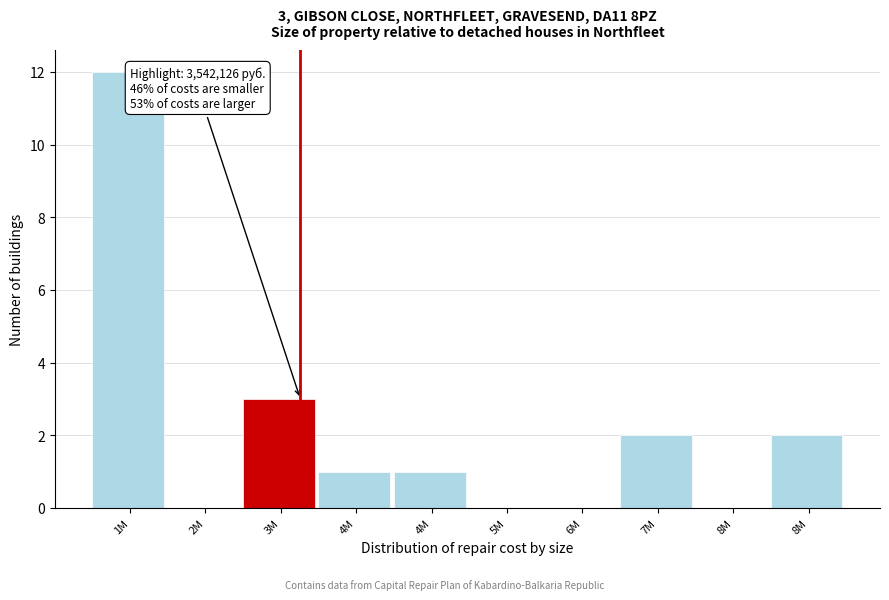

Are the bars horizontal?

No